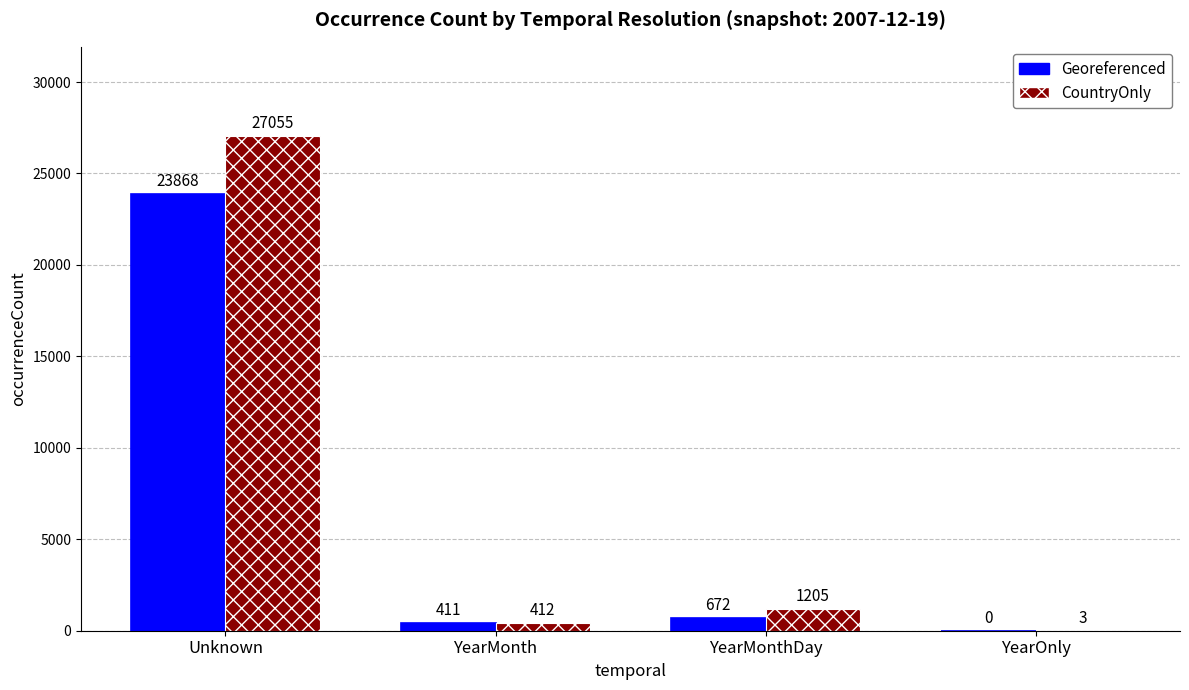

At which label does Georeferenced first exceed 672?

Unknown